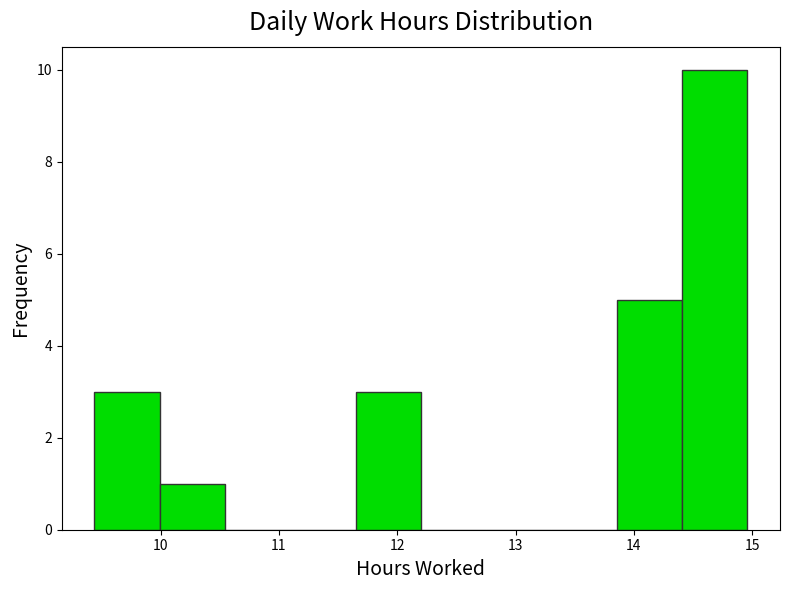

Reading left to right, list every bar in this chart as the range it spans on the x-axis followed by its height. Neither the bar edges nor the heights are printed on the chart, so give them approximately, as read against the axes.

9.4 to 10.0: 3
10.0 to 10.5: 1
10.5 to 11.1: 0
11.1 to 11.6: 0
11.6 to 12.2: 3
12.2 to 12.8: 0
12.8 to 13.3: 0
13.3 to 13.9: 0
13.9 to 14.4: 5
14.4 to 15.0: 10